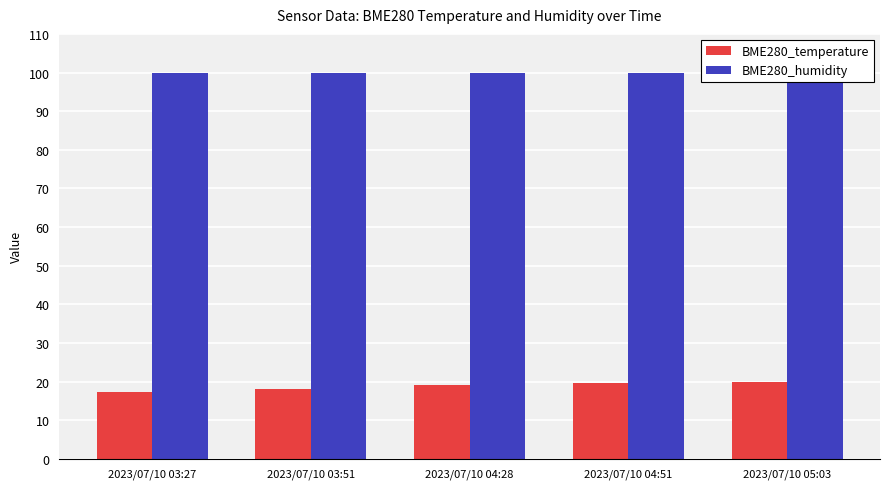

What is the spread (max minus min) of values at 2023/07/10 04:28?

81.0